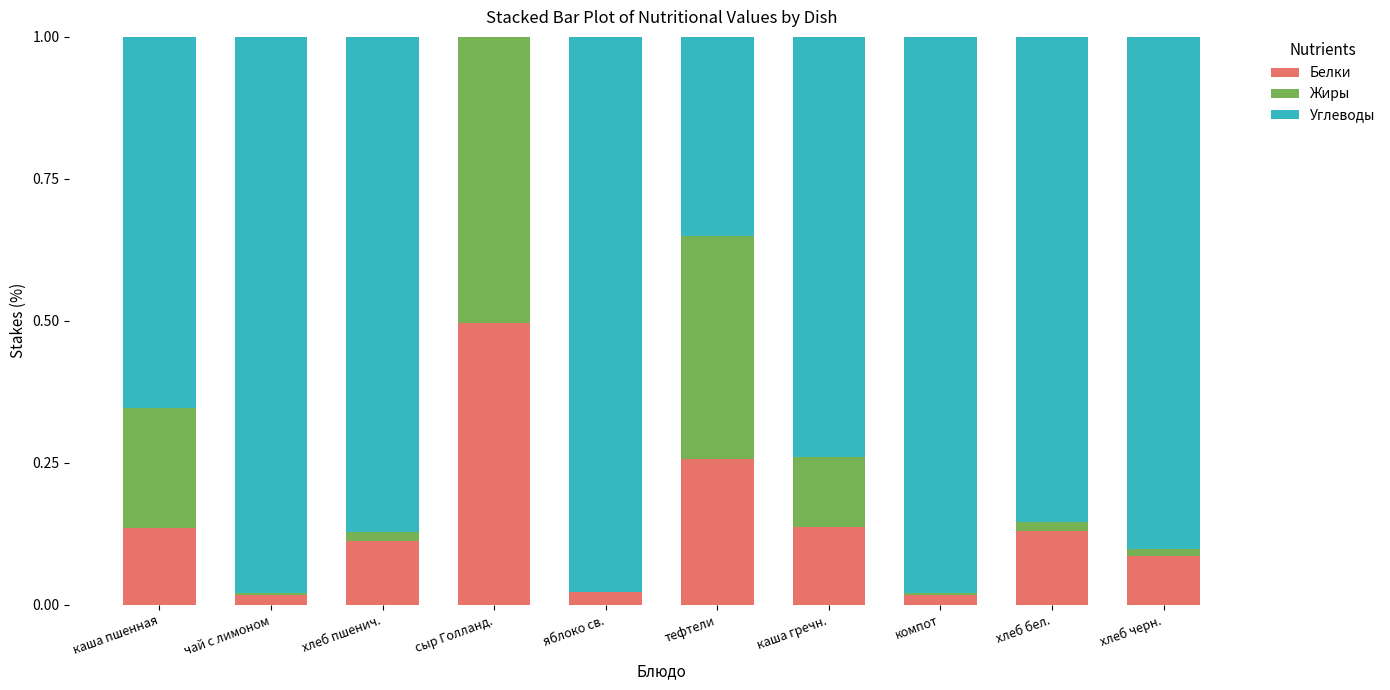

At which label does Белки reach its peak?

сыр Голланд.